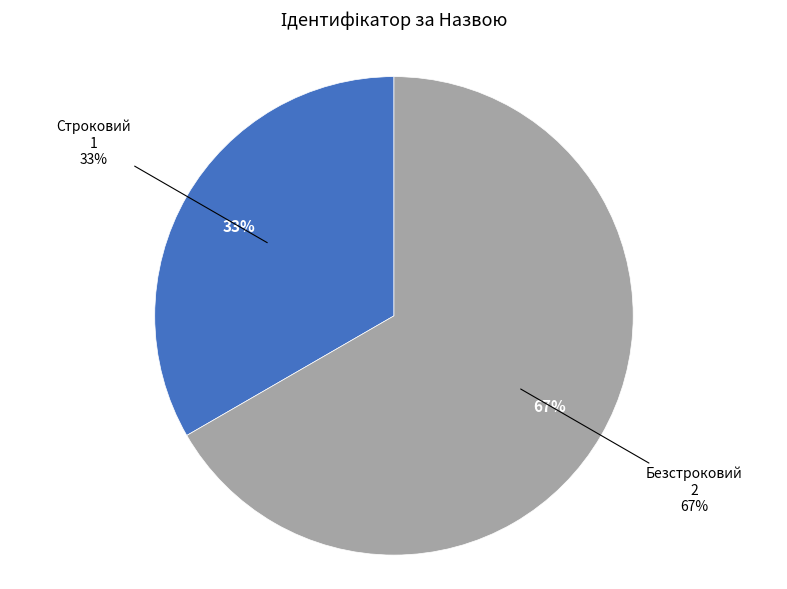

Is it true that Строковий is 33% of the pie?

True